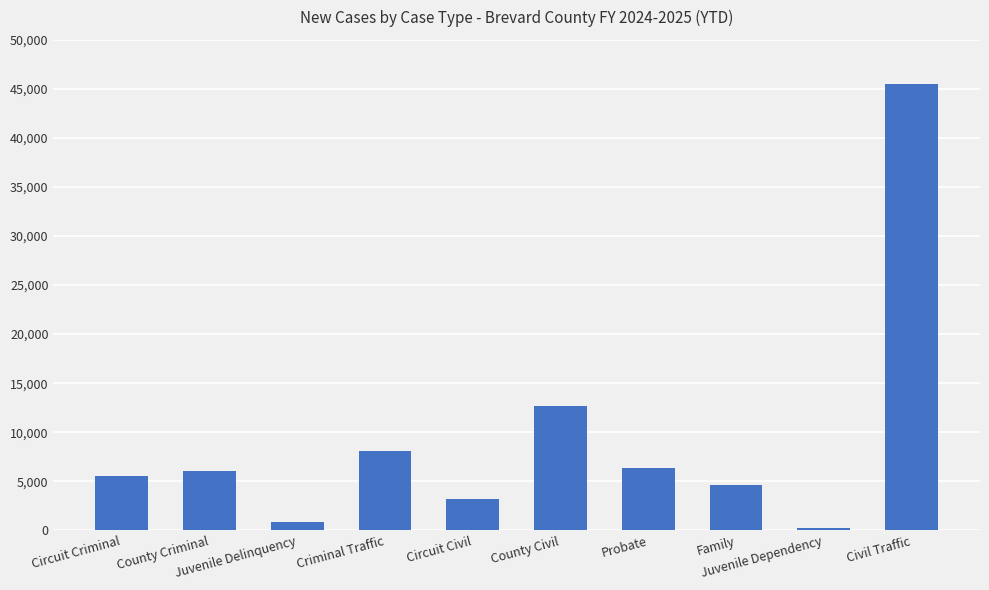

What is the change in value from Juvenile Delinquency to Family?

+3833